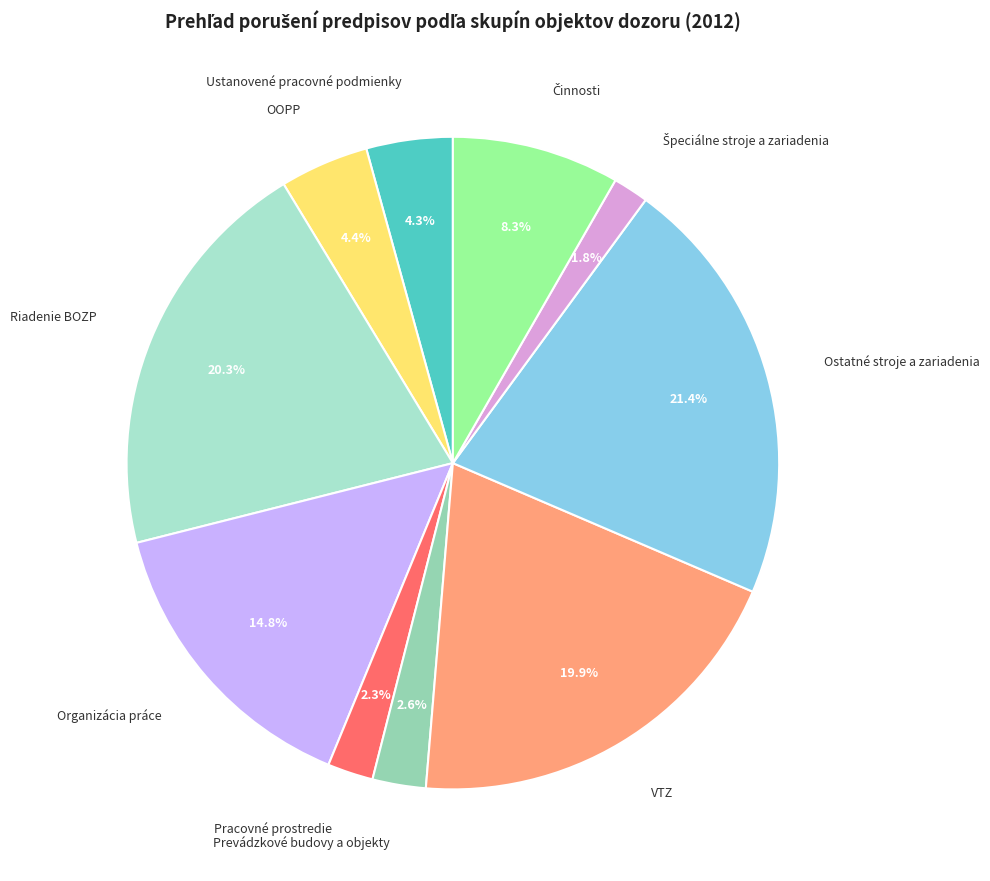

What is the total percentage of Organizácia práce and Riadenie BOZP?

35.1%